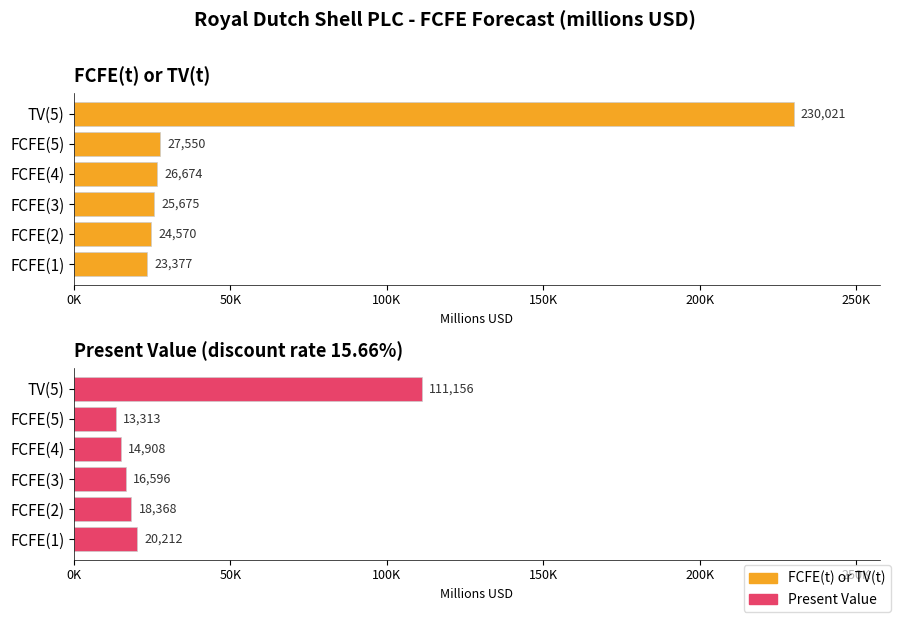

What is the spread (max minus min) of values at FCFE(5)?

14237